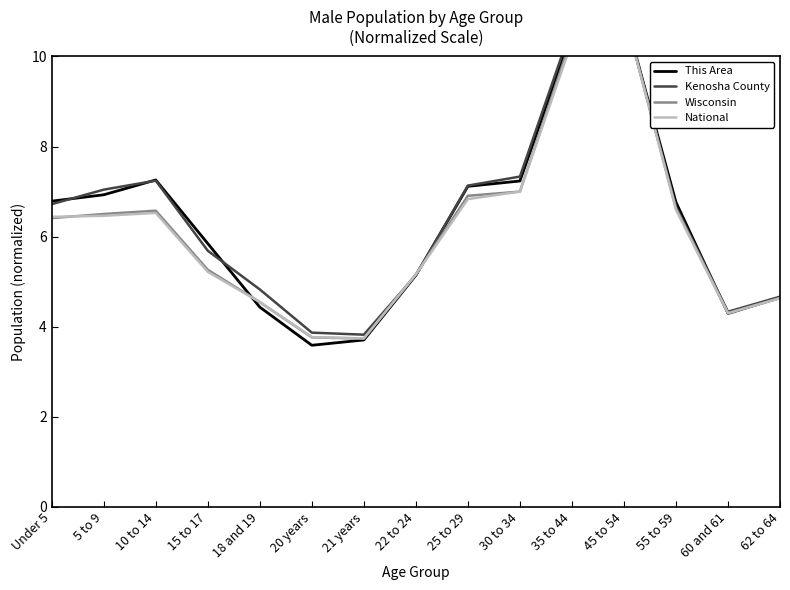

Count the number of data series in this chart.

4